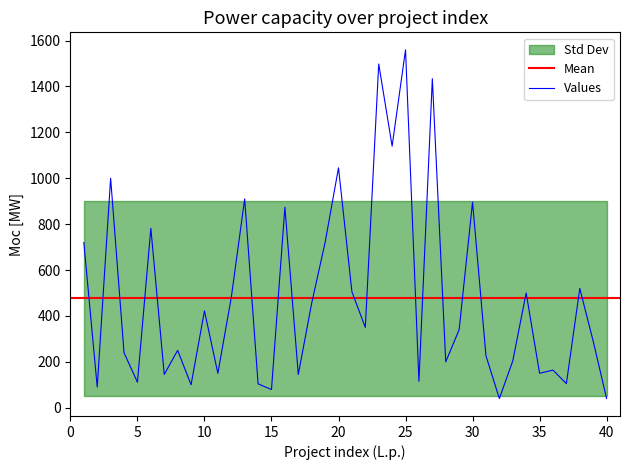

True or false: the data shows 350.0 at 22.

True